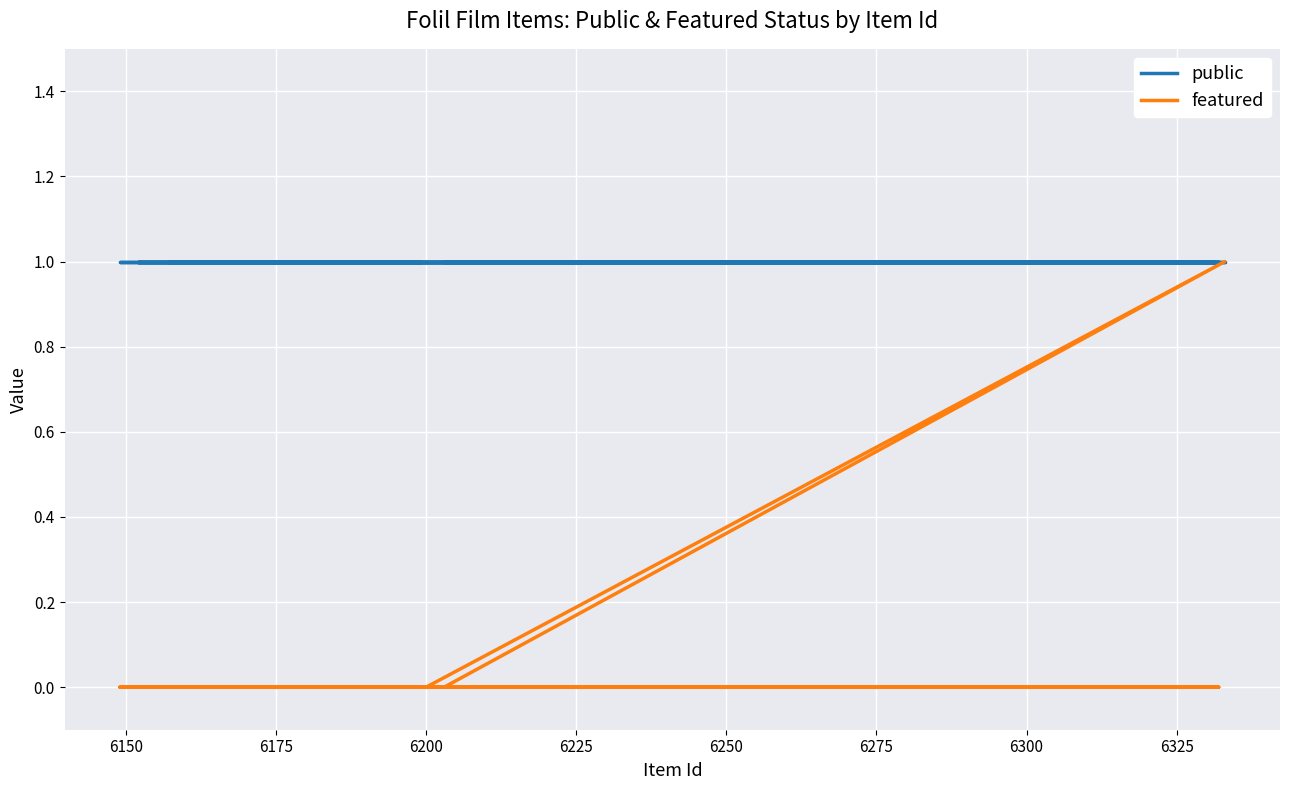

Is it true that featured equals 0 at 6350?

False